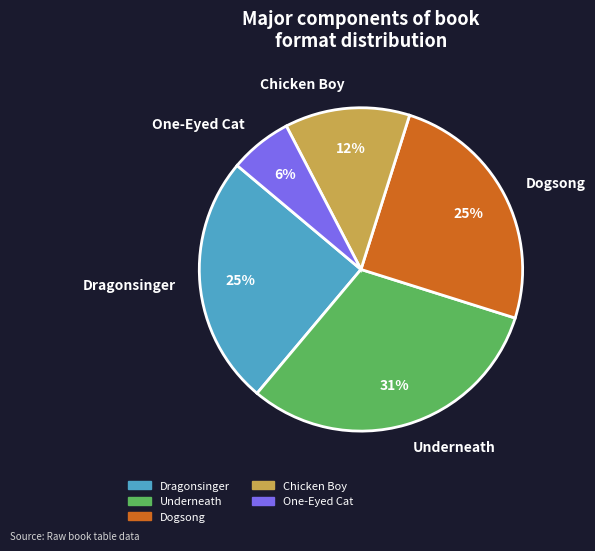

How many slices are in this pie chart?

5